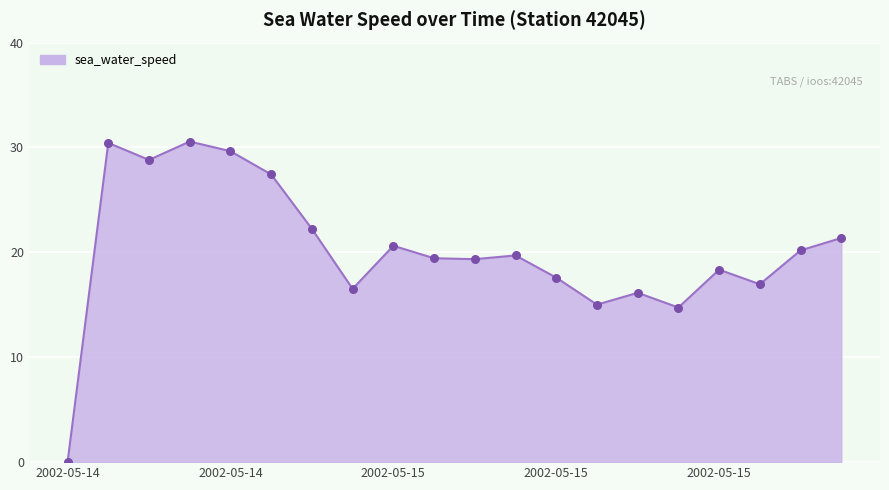

What is the greatest value displayed?

30.6